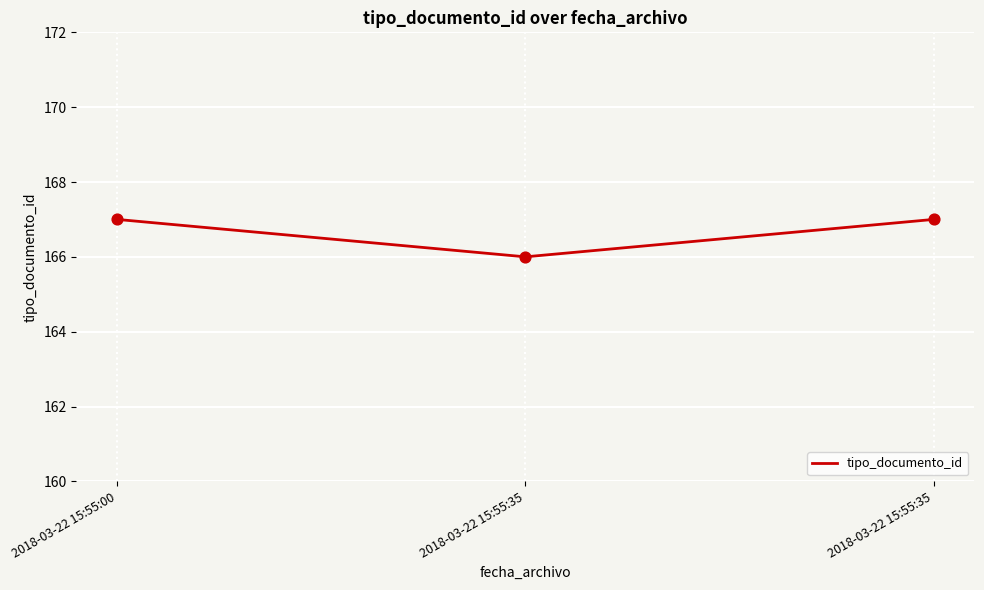

Between 2018-03-22 15:55:35 and 2018-03-22 15:55:00, which is larger?

2018-03-22 15:55:35